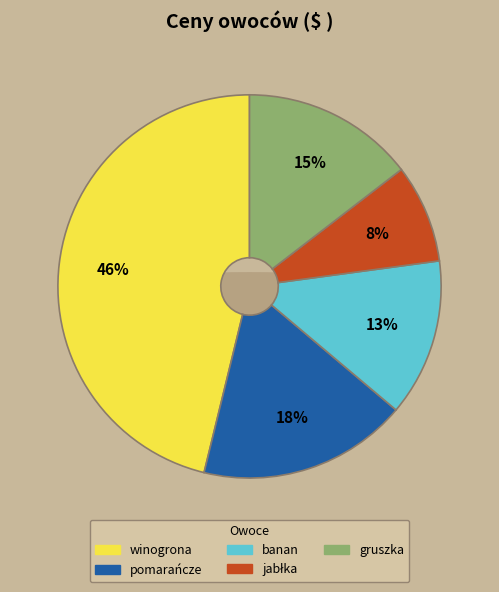

Which slice is the largest?

winogrona